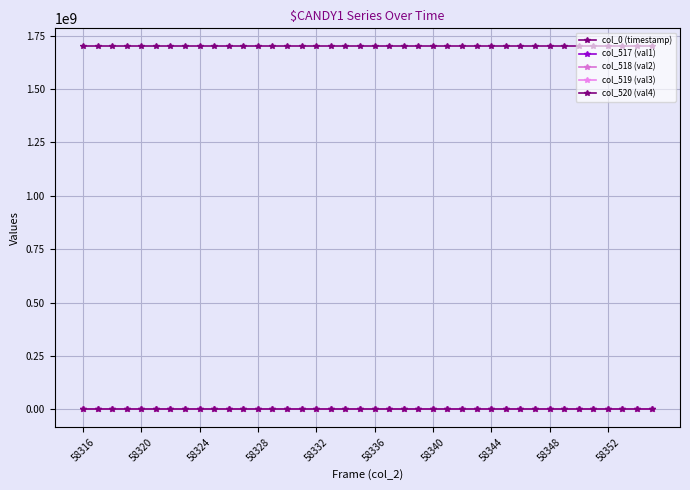

Is this an area chart (filled region under the line)?

No